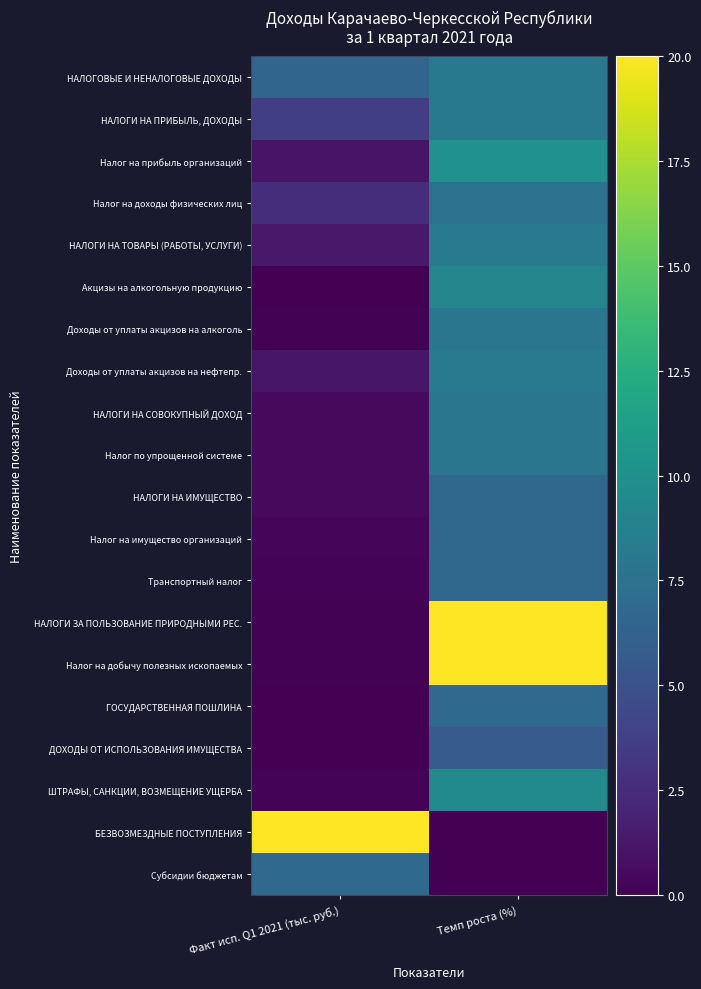

What is the difference between the highest and lowest values at Факт исп. Q1 2021 (тыс. руб.)?

20.0